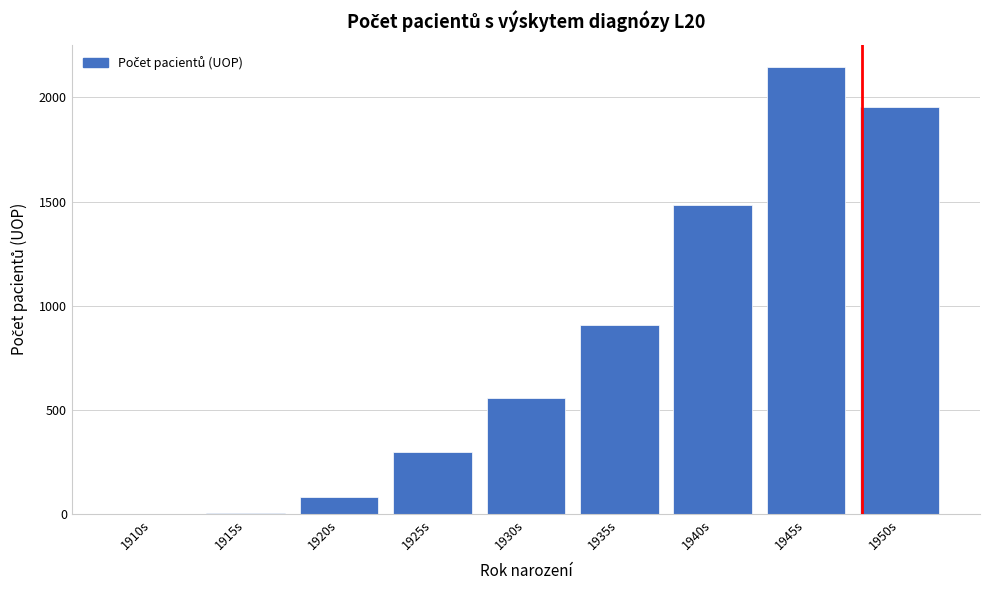

What is the change in value from 1920s to 1930s?

+473